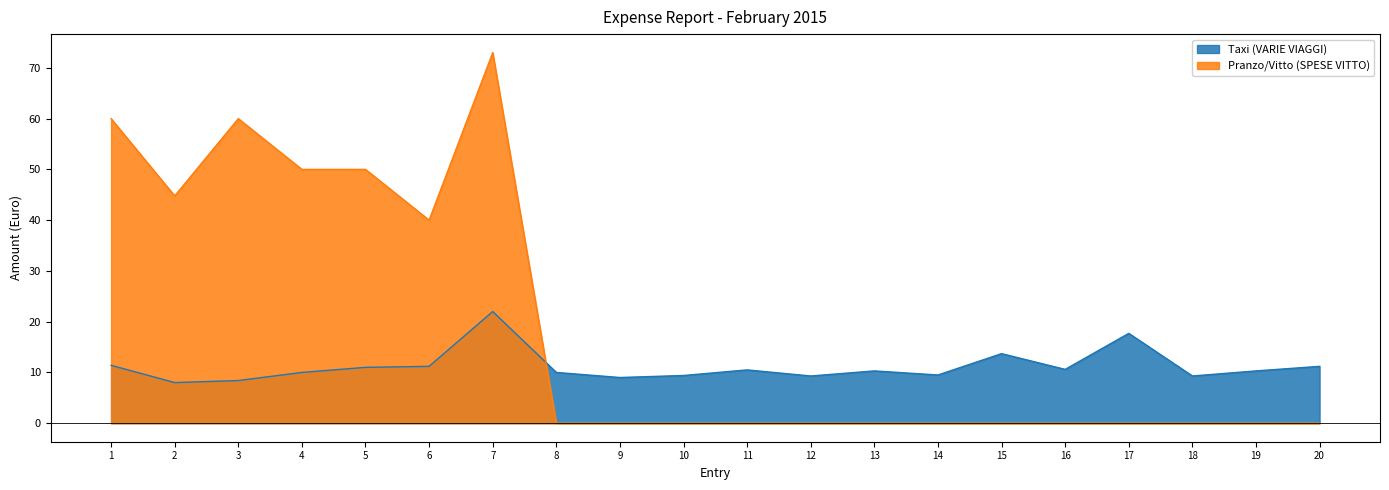

Where do Pranzo/Vitto (SPESE VITTO) and Taxi (VARIE VIAGGI) first cross each other?

7 and 8